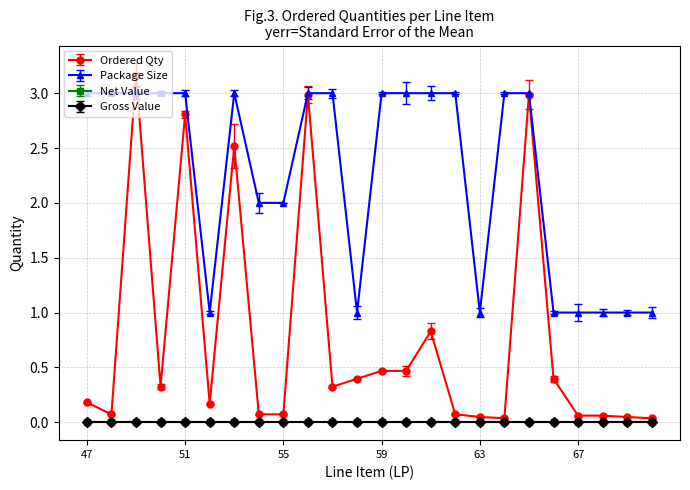

Which series has the largest total across all categories?

Package Size